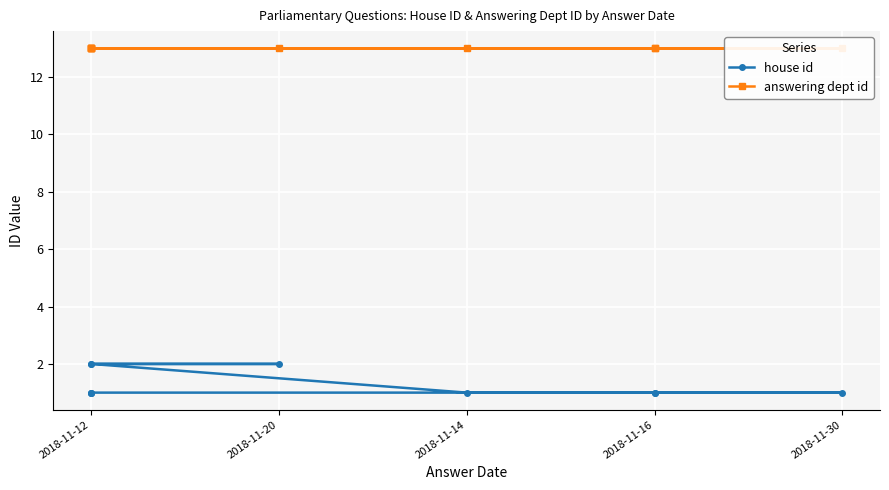

List the series in order of their overall mean, lowest first.

house id, answering dept id